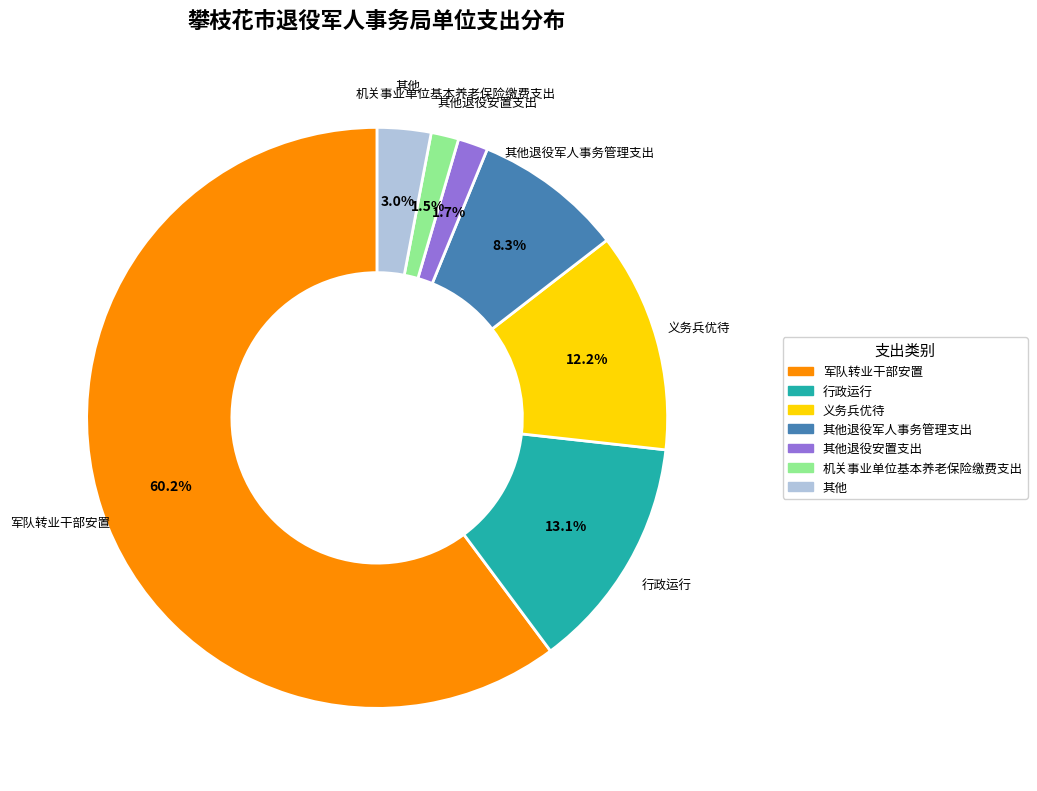

Does any single category account for the majority?

Yes